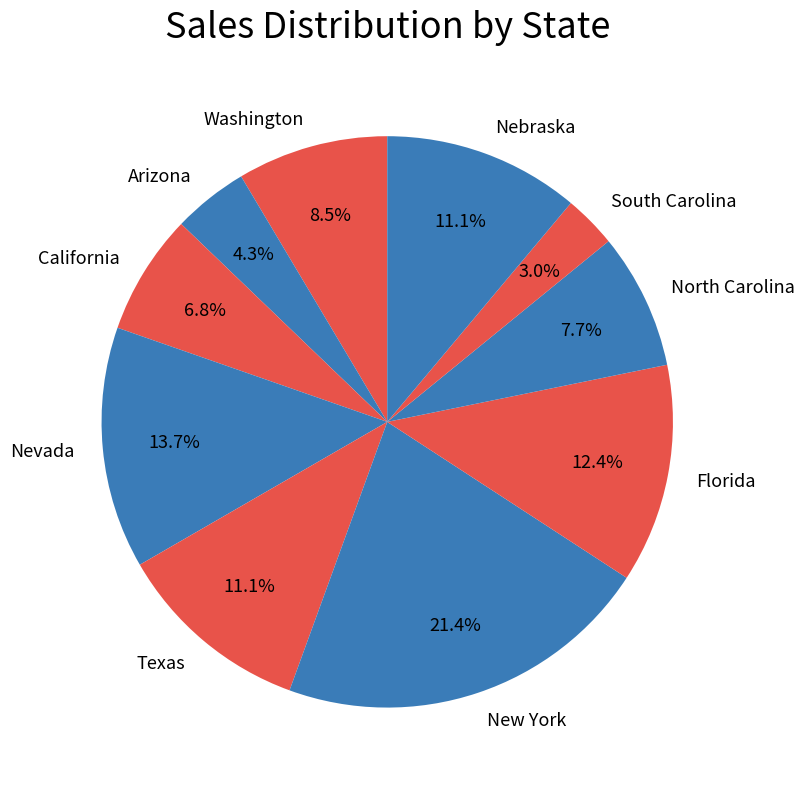

Which slice is the smallest?

South Carolina